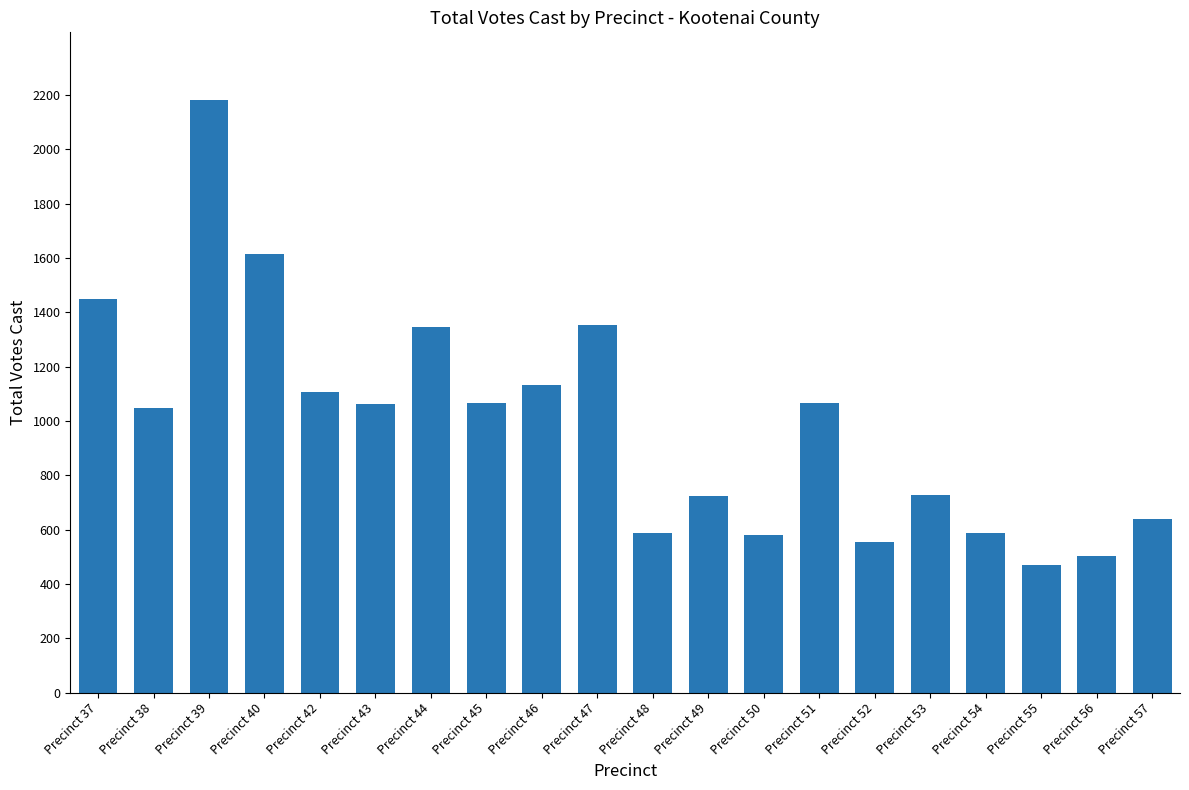

What is the value of the 14th bar from the left?

1066